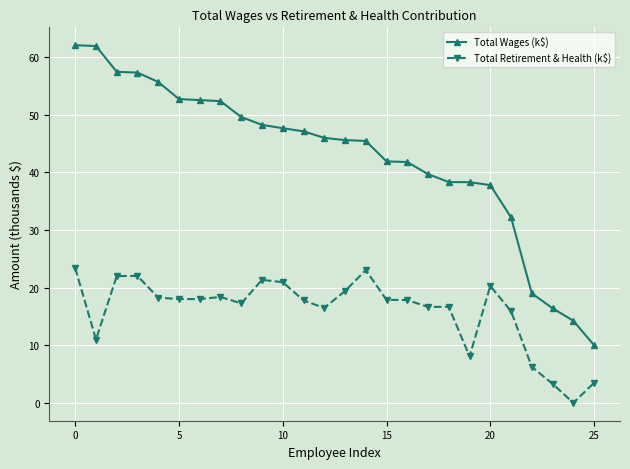

What is the difference between the maximum and minimum values in the Total Retirement & Health (k$) series?

23.4